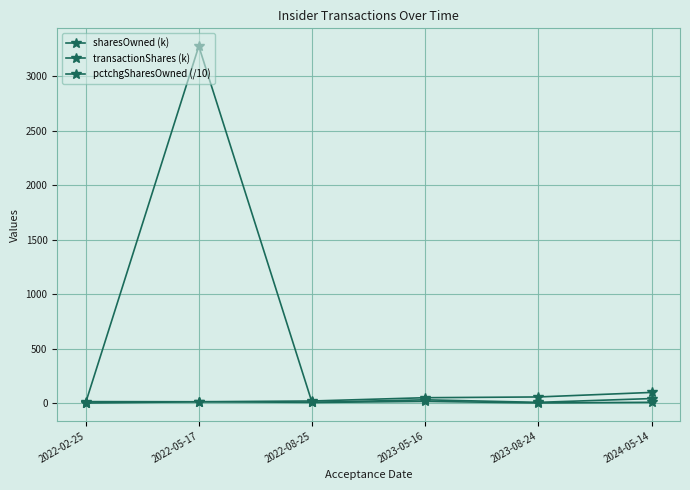

How many values in the transactionShares (k) series are below 12?

3